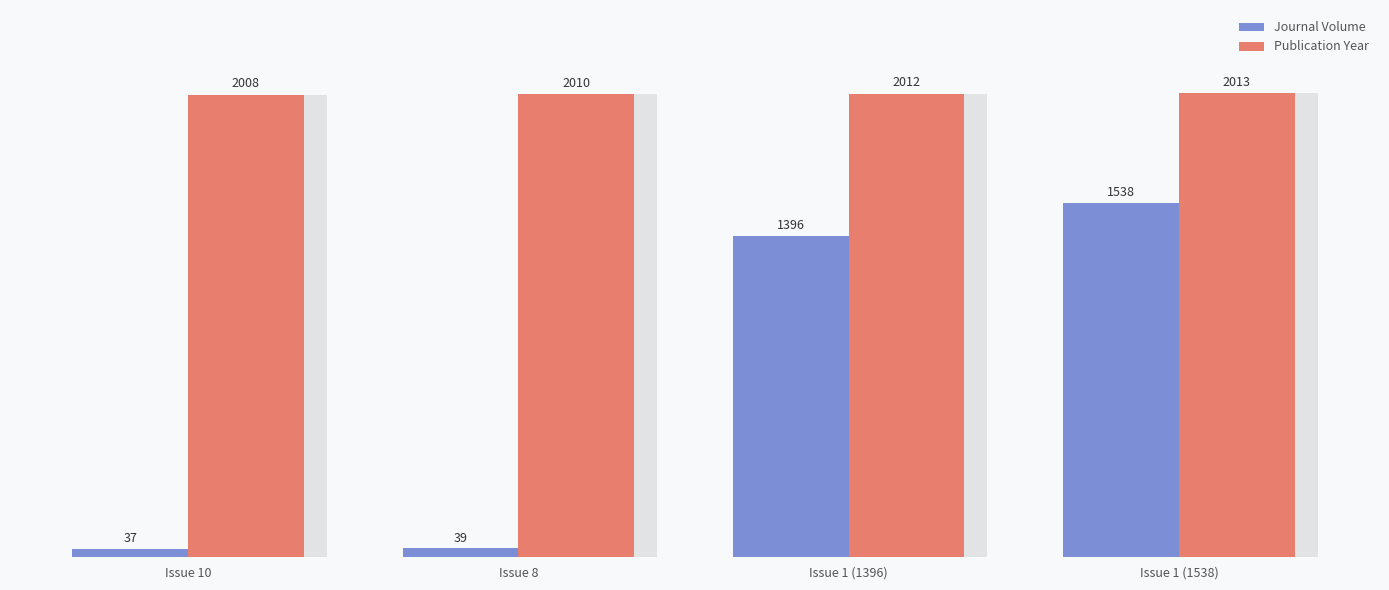

The Publication Year series shows 697 at Issue 8. True or false?

False